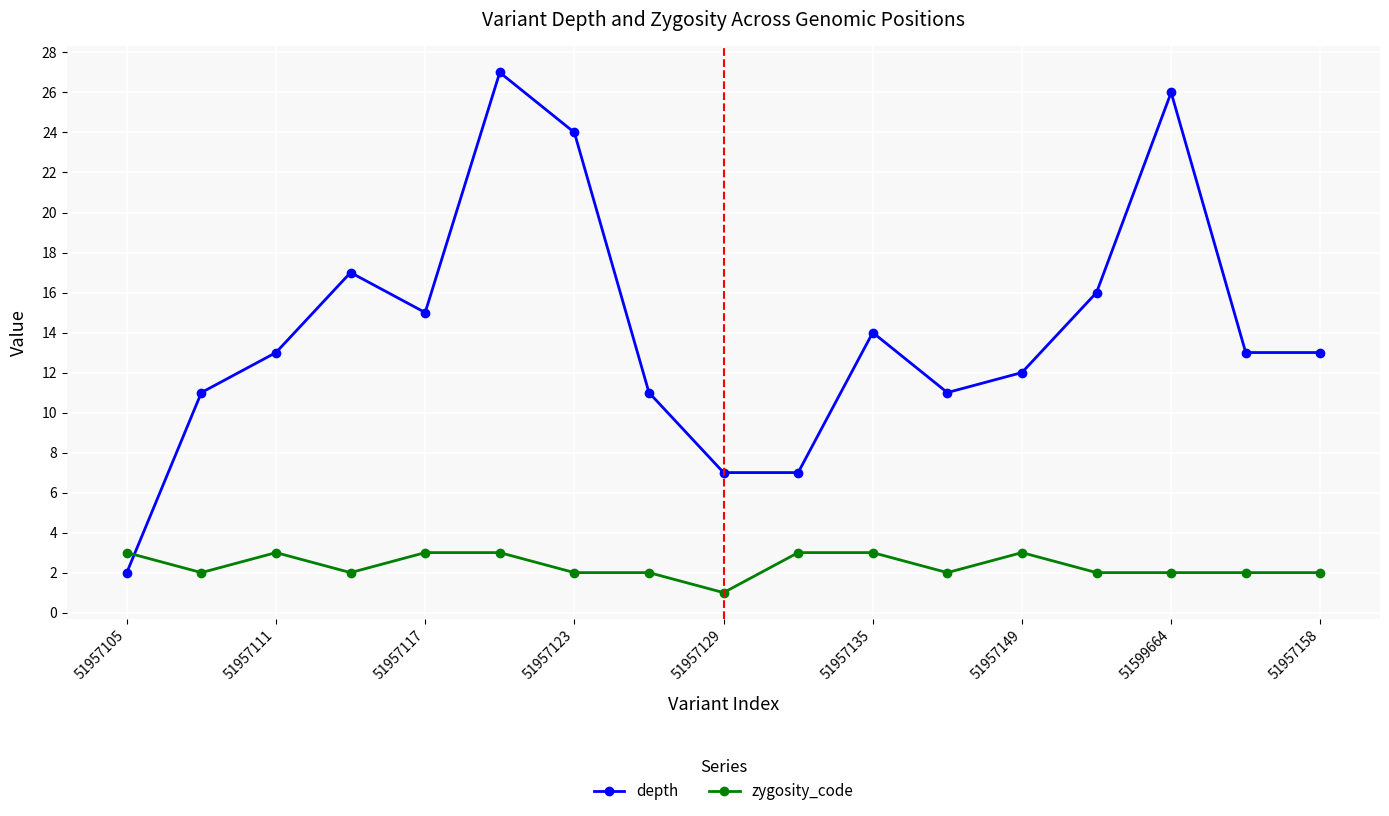

Which series has the largest total across all categories?

depth